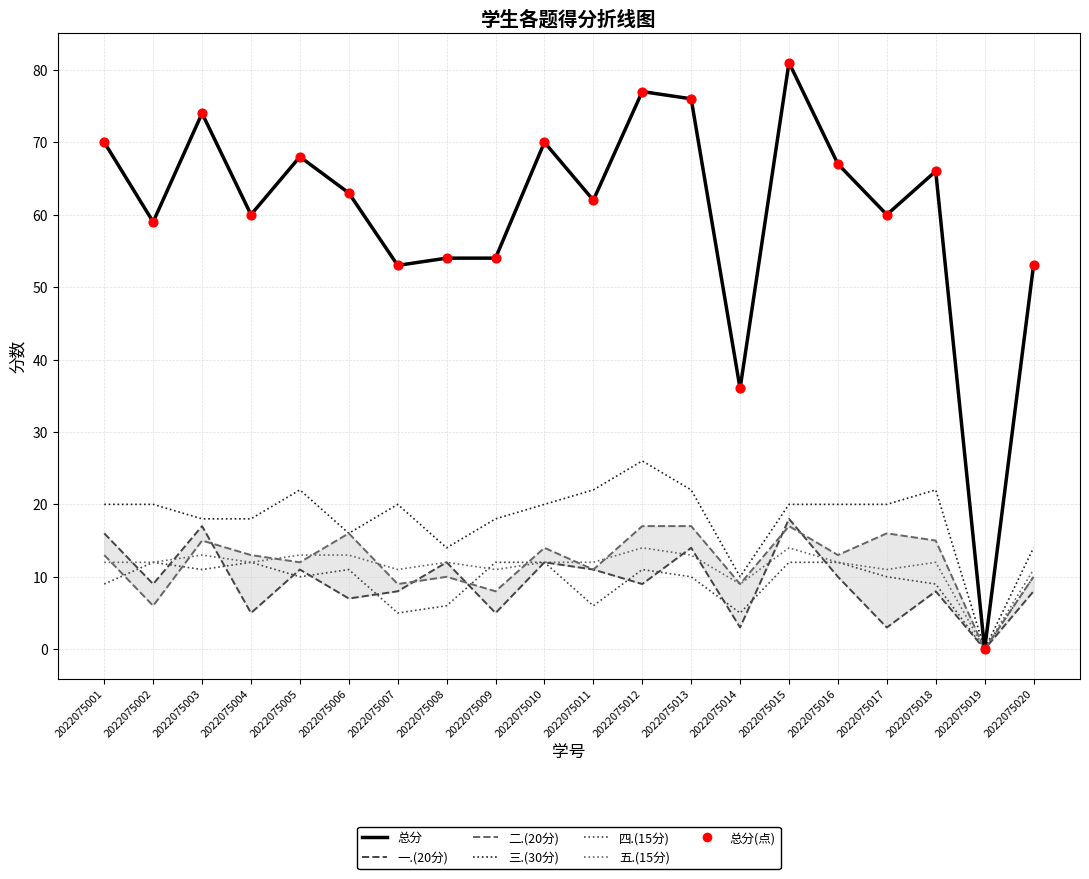

At which category is the sum across all series the highest?

2022075015